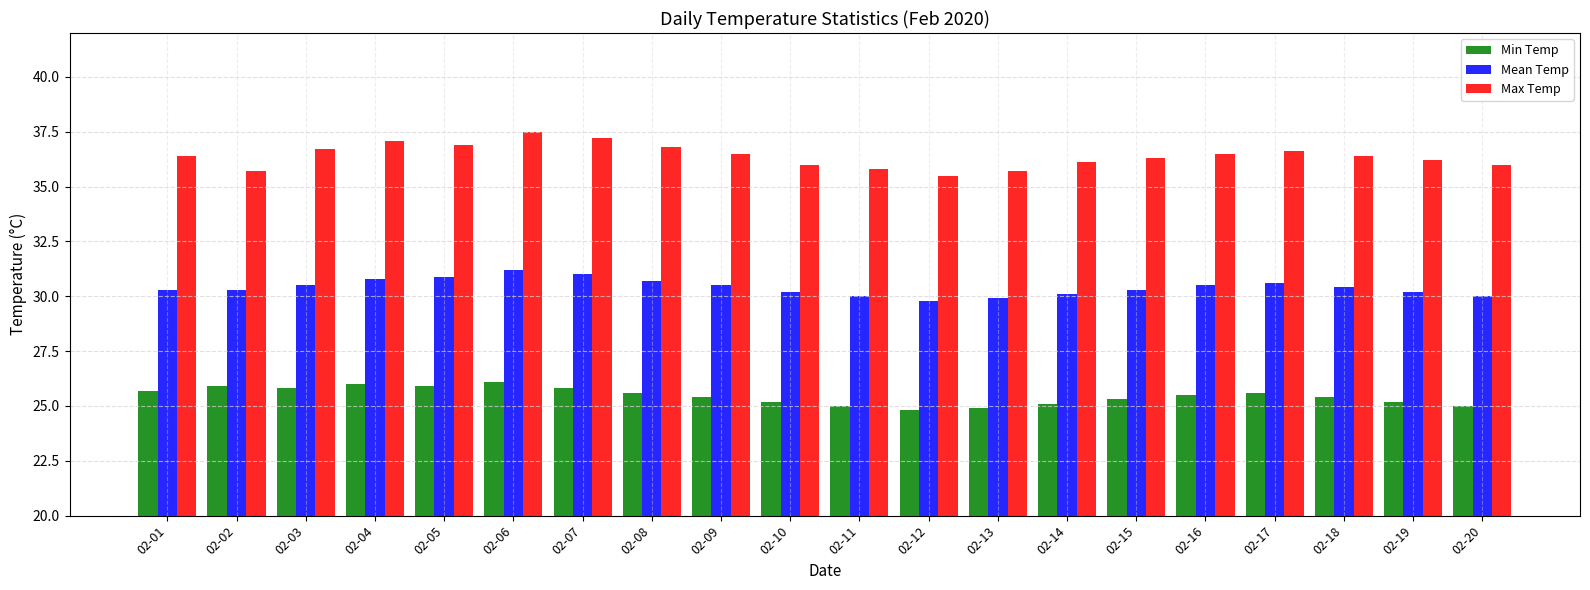

What is the approximate value of Mean Temp at 02-18?

30.4